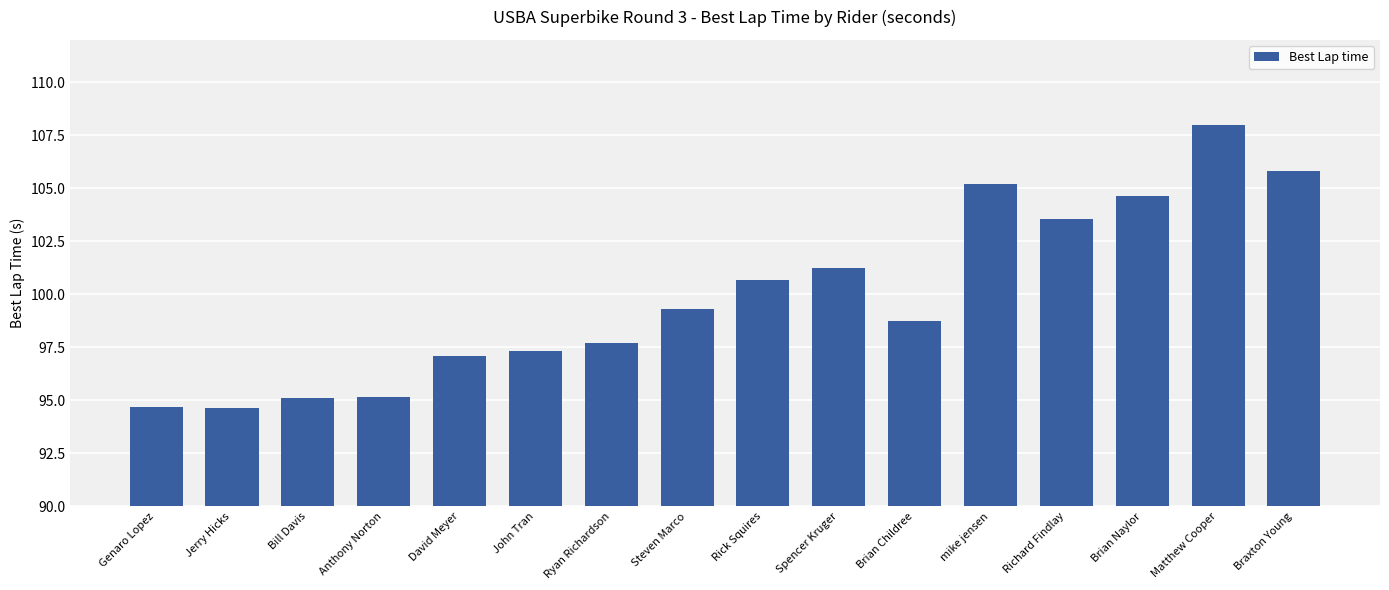

What position from the left is Spencer Kruger?

10